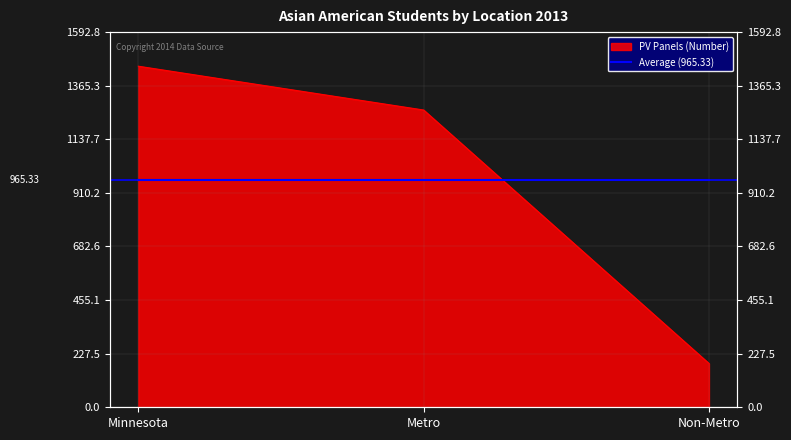

The chart shows a value of 186 at Non-Metro. True or false?

True